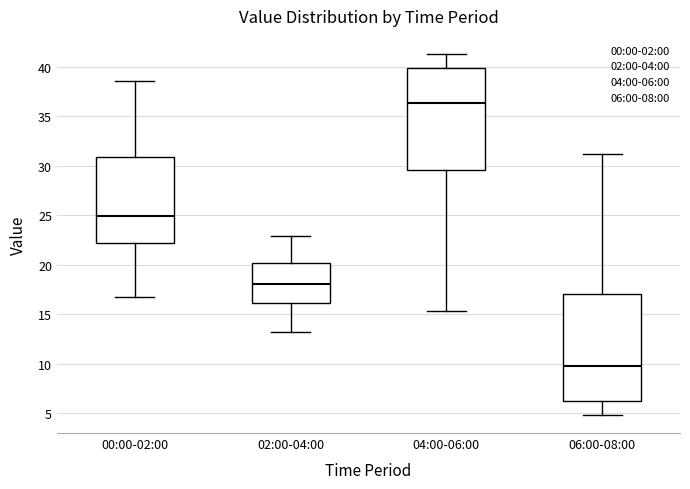

Where does the median line of the box for 00:00-02:00 sit on the y-axis? The values are not printed on the chart, so give them approximately, as read against the axis.

25.0